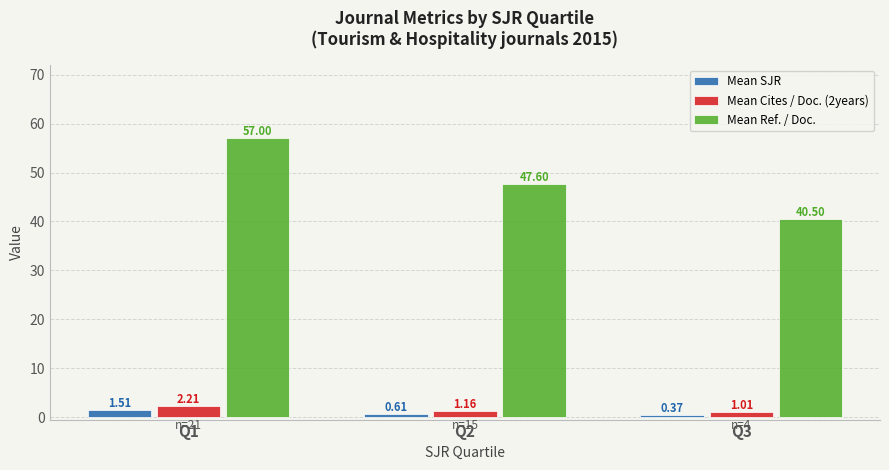

At which label is Mean Ref. / Doc. closest to 48?

Q2